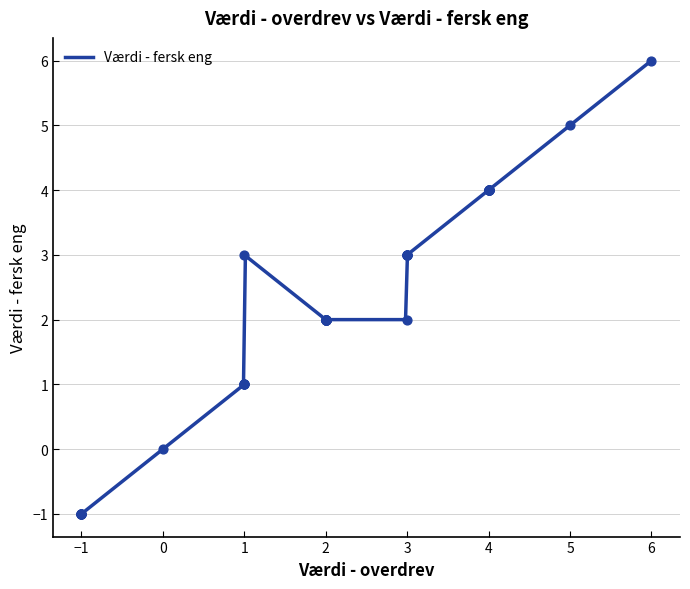

What is the minimum value for Værdi - fersk eng?

-1.0